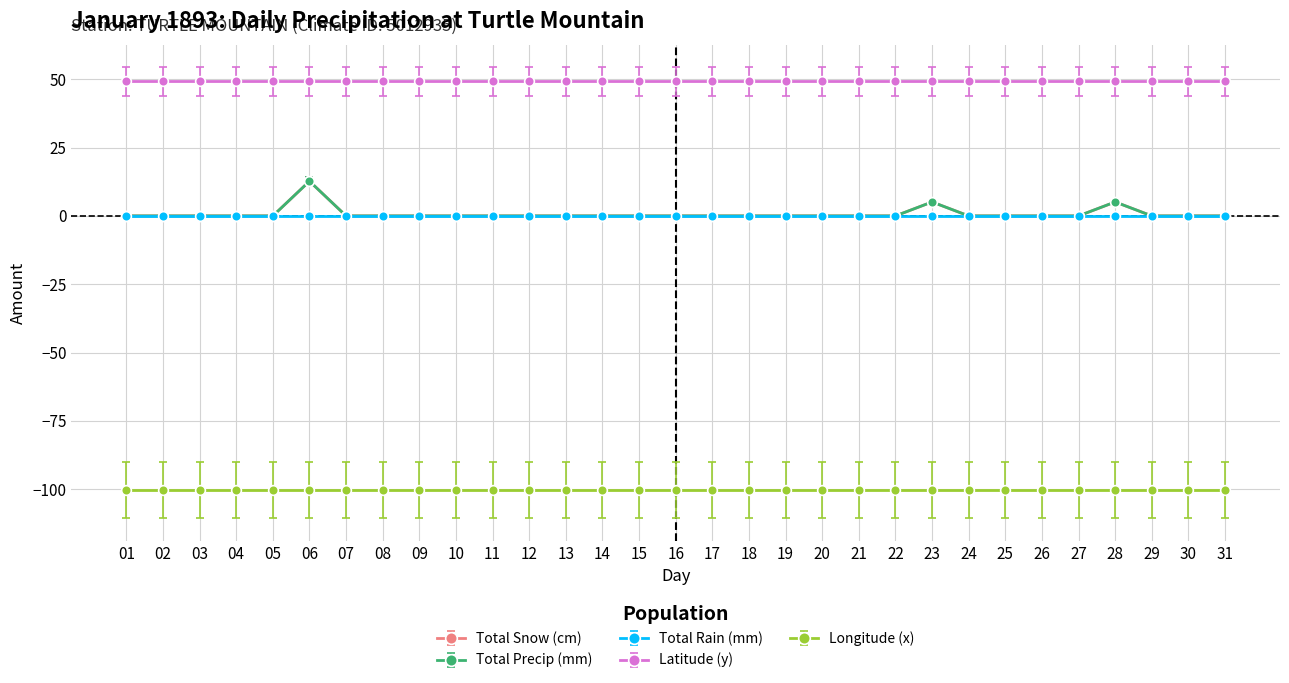

Reading left to right, extract all data points from this chart.

Total Snow (cm): 01=0.0	02=0.0	03=0.0	04=0.0	05=0.0	06=12.7	07=0.0	08=0.0	09=0.0	10=0.0	11=0.0	12=0.0	13=0.0	14=0.0	15=0.0	16=0.0	17=0.0	18=0.0	19=0.0	20=0.0	21=0.0	22=0.0	23=5.1	24=0.0	25=0.0	26=0.0	27=0.0	28=5.1	29=0.0	30=0.0	31=0.0
Total Precip (mm): 01=0.0	02=0.0	03=0.0	04=0.0	05=0.0	06=12.7	07=0.0	08=0.0	09=0.0	10=0.0	11=0.0	12=0.0	13=0.0	14=0.0	15=0.0	16=0.0	17=0.0	18=0.0	19=0.0	20=0.0	21=0.0	22=0.0	23=5.1	24=0.0	25=0.0	26=0.0	27=0.0	28=5.1	29=0.0	30=0.0	31=0.0
Total Rain (mm): 01=0.0	02=0.0	03=0.0	04=0.0	05=0.0	06=0.0	07=0.0	08=0.0	09=0.0	10=0.0	11=0.0	12=0.0	13=0.0	14=0.0	15=0.0	16=0.0	17=0.0	18=0.0	19=0.0	20=0.0	21=0.0	22=0.0	23=0.0	24=0.0	25=0.0	26=0.0	27=0.0	28=0.0	29=0.0	30=0.0	31=0.0
Latitude (y): 01=49.2	02=49.2	03=49.2	04=49.2	05=49.2	06=49.2	07=49.2	08=49.2	09=49.2	10=49.2	11=49.2	12=49.2	13=49.2	14=49.2	15=49.2	16=49.2	17=49.2	18=49.2	19=49.2	20=49.2	21=49.2	22=49.2	23=49.2	24=49.2	25=49.2	26=49.2	27=49.2	28=49.2	29=49.2	30=49.2	31=49.2
Longitude (x): 01=-100.3	02=-100.3	03=-100.3	04=-100.3	05=-100.3	06=-100.3	07=-100.3	08=-100.3	09=-100.3	10=-100.3	11=-100.3	12=-100.3	13=-100.3	14=-100.3	15=-100.3	16=-100.3	17=-100.3	18=-100.3	19=-100.3	20=-100.3	21=-100.3	22=-100.3	23=-100.3	24=-100.3	25=-100.3	26=-100.3	27=-100.3	28=-100.3	29=-100.3	30=-100.3	31=-100.3